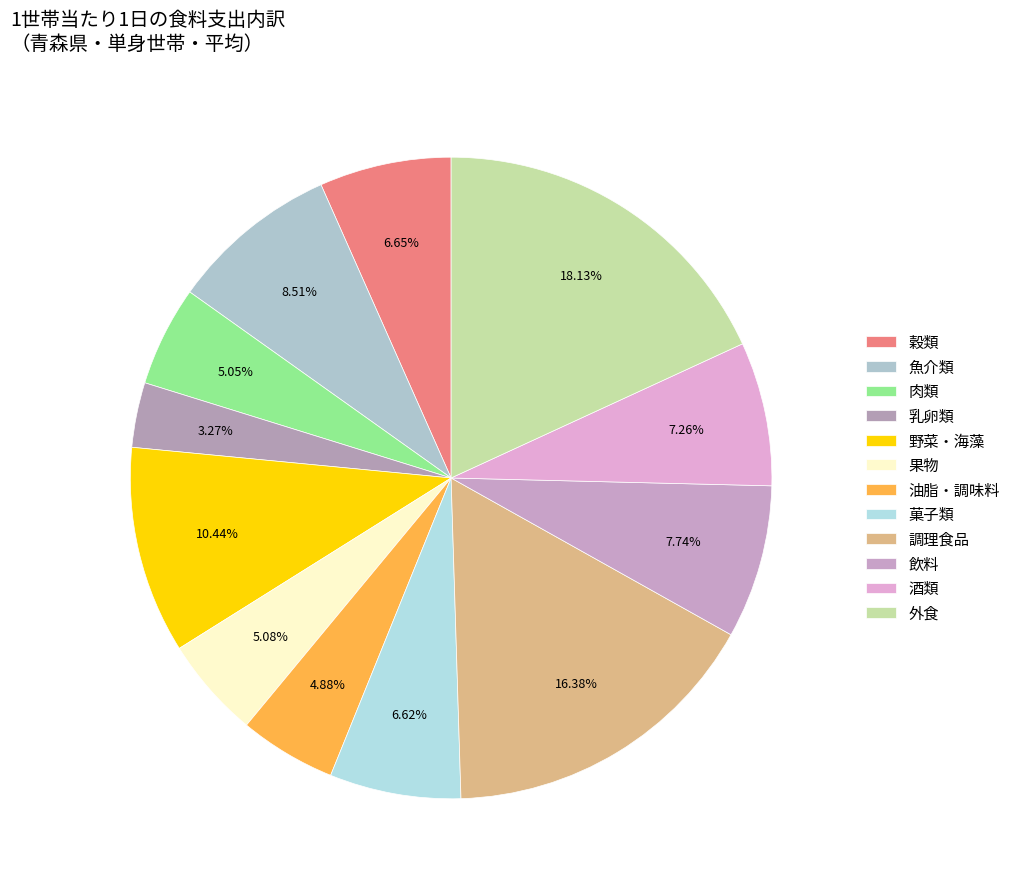

How many slices are in this pie chart?

12